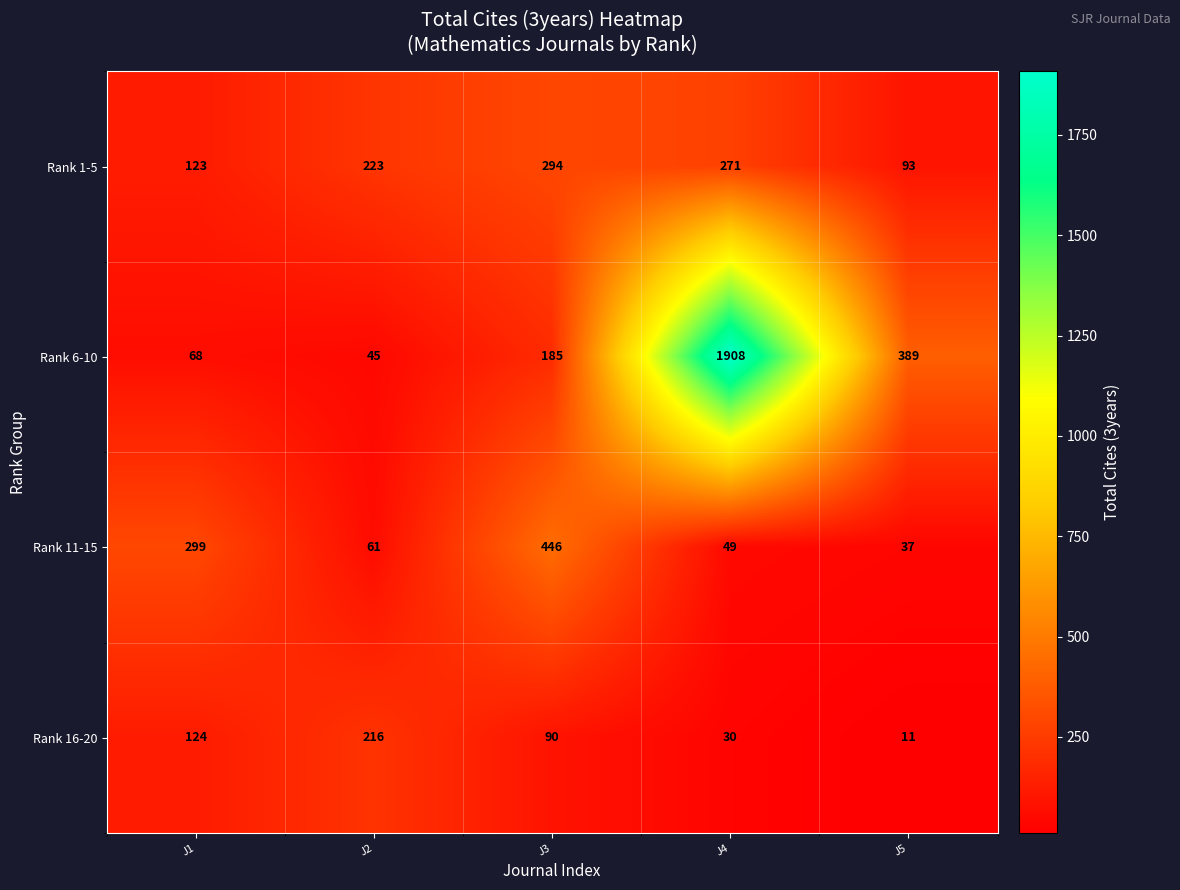

Count the number of categories in the chart.

5